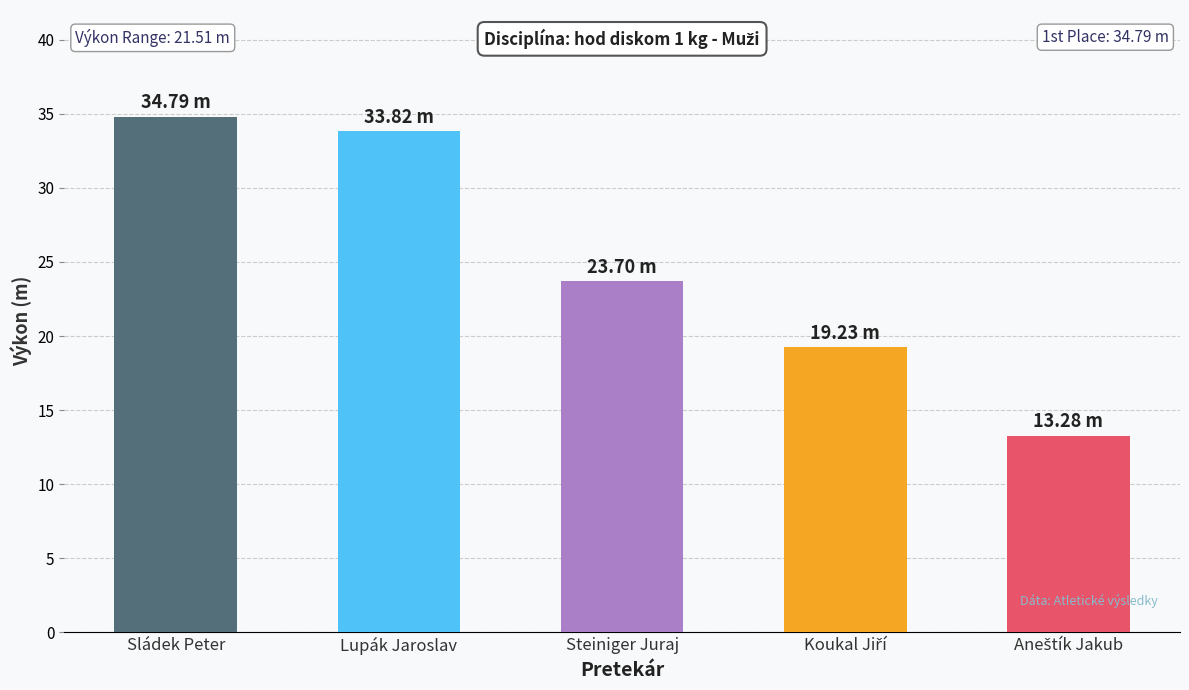

Where is the data nearest to the value 24?

Steiniger Juraj